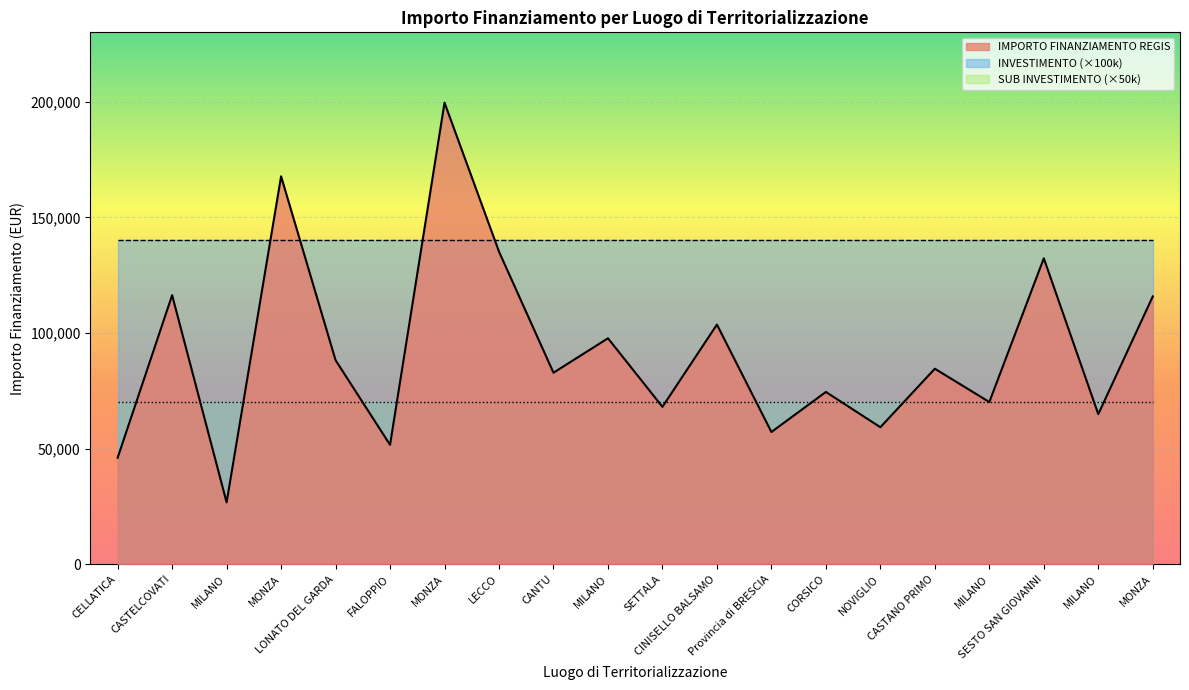

List the labels in order of IMPORTO FINANZIAMENTO REGIS value, smallest first.

MILANO, CELLATICA, FALOPPIO, Provincia di BRESCIA, NOVIGLIO, MILANO, SETTALA, MILANO, CORSICO, CANTU, CASTANO PRIMO, LONATO DEL GARDA, MILANO, CINISELLO BALSAMO, MONZA, CASTELCOVATI, SESTO SAN GIOVANNI, LECCO, MONZA, MONZA